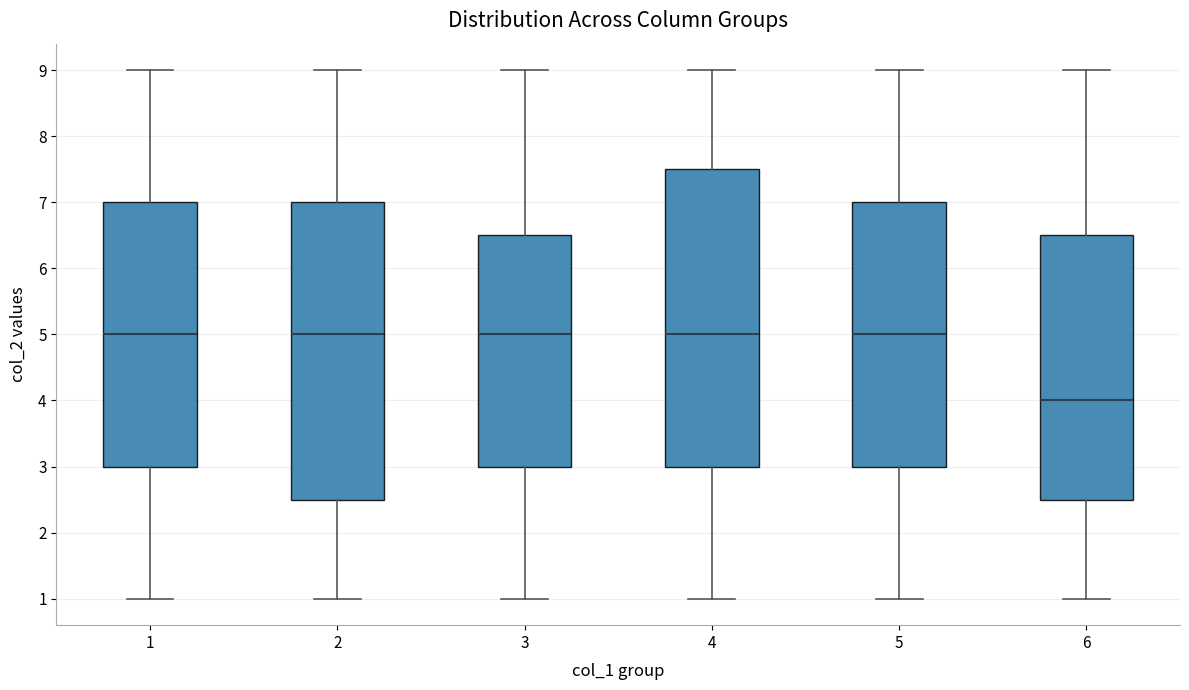

Which box has the lowest median line?

6